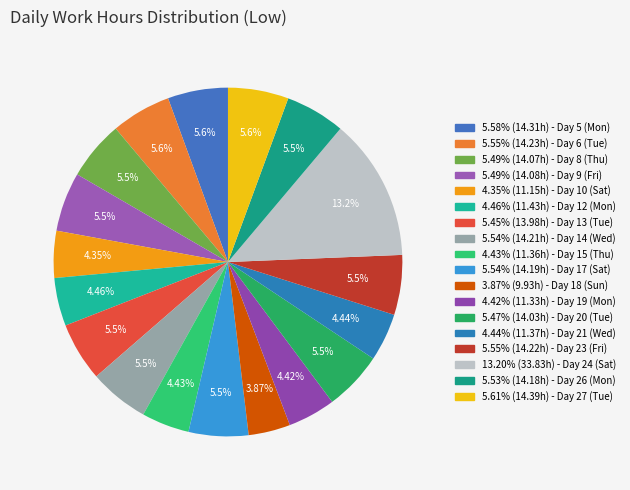

Rank the categories by value from lowest to highest.

Day 18 (Sun), Day 10 (Sat), Day 19 (Mon), Day 15 (Thu), Day 21 (Wed), Day 12 (Mon), Day 13 (Tue), Day 20 (Tue), Day 8 (Thu), Day 9 (Fri), Day 26 (Mon), Day 17 (Sat), Day 14 (Wed), Day 23 (Fri), Day 6 (Tue), Day 5 (Mon), Day 27 (Tue), Day 24 (Sat)